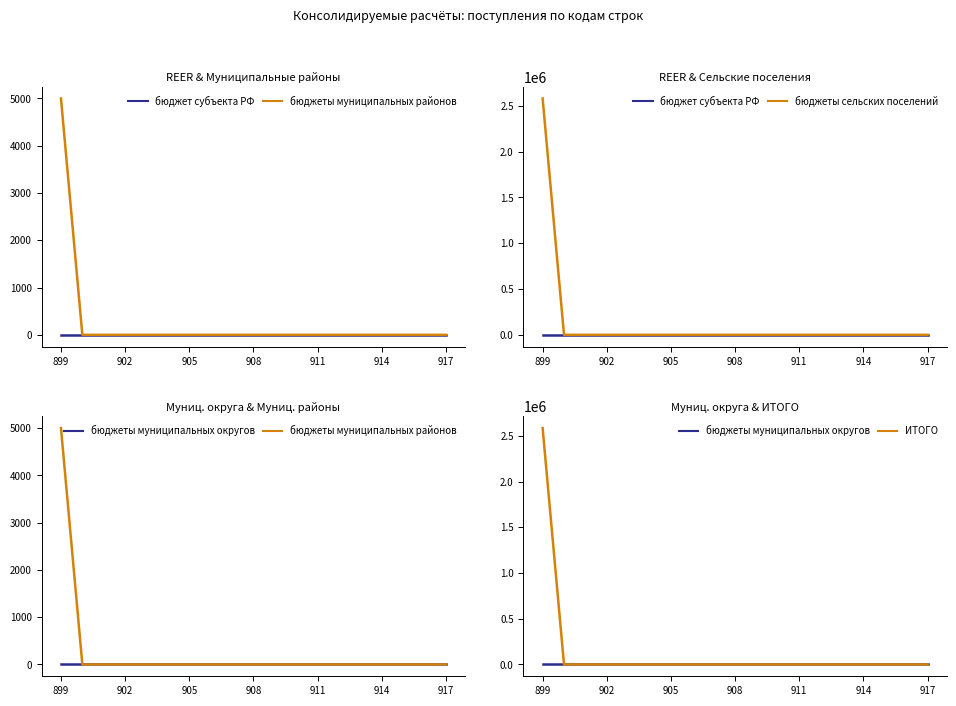

Is it true that бюджеты сельских поселений equals 0 at 10?

True